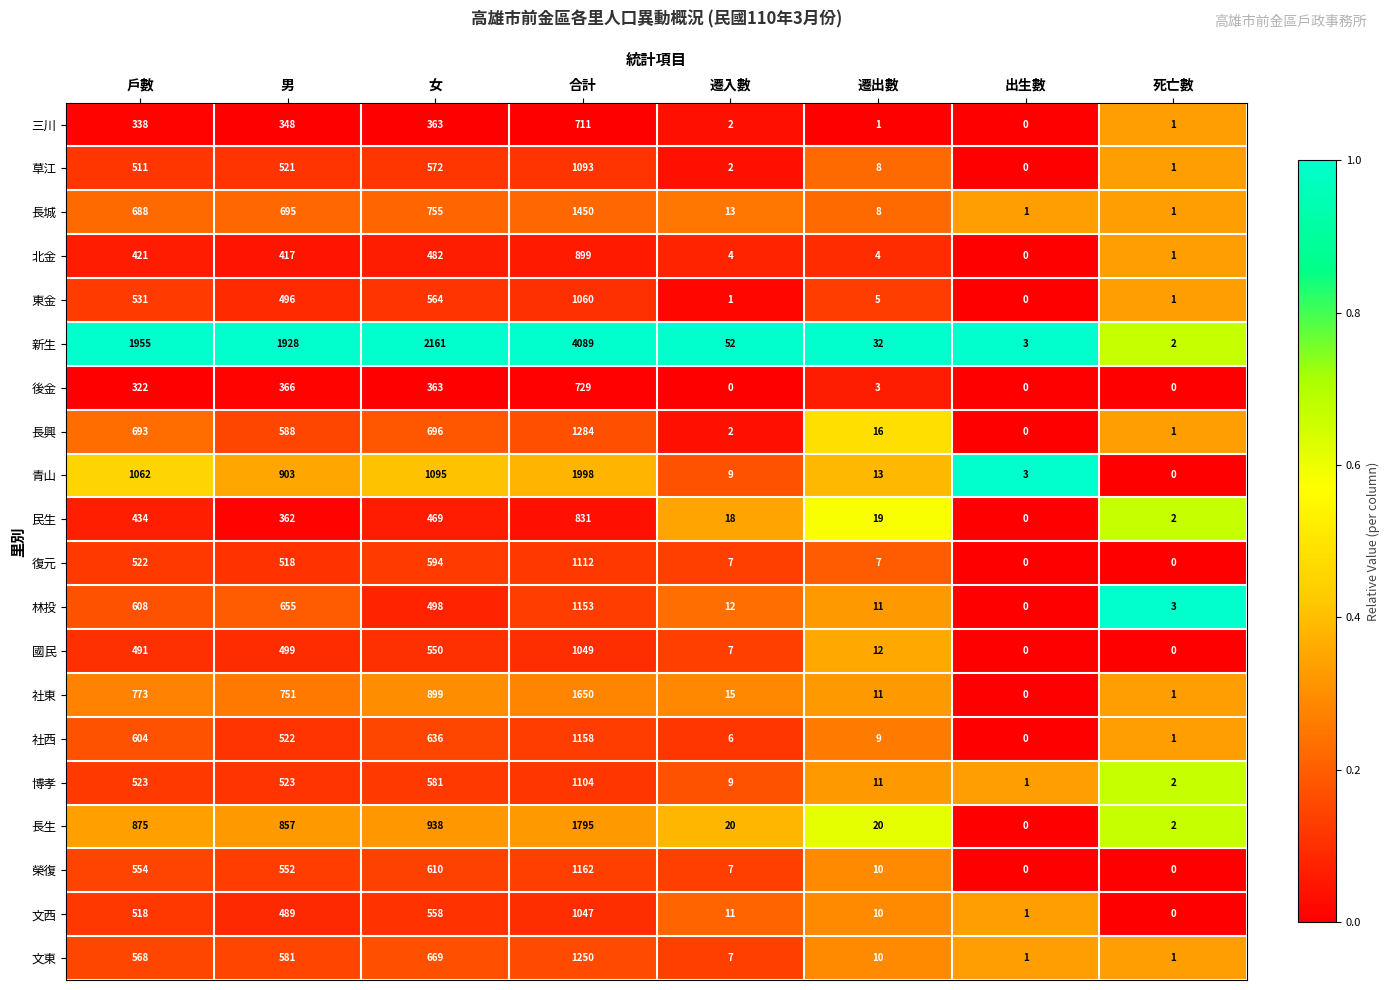

What is the greatest value displayed?

4089